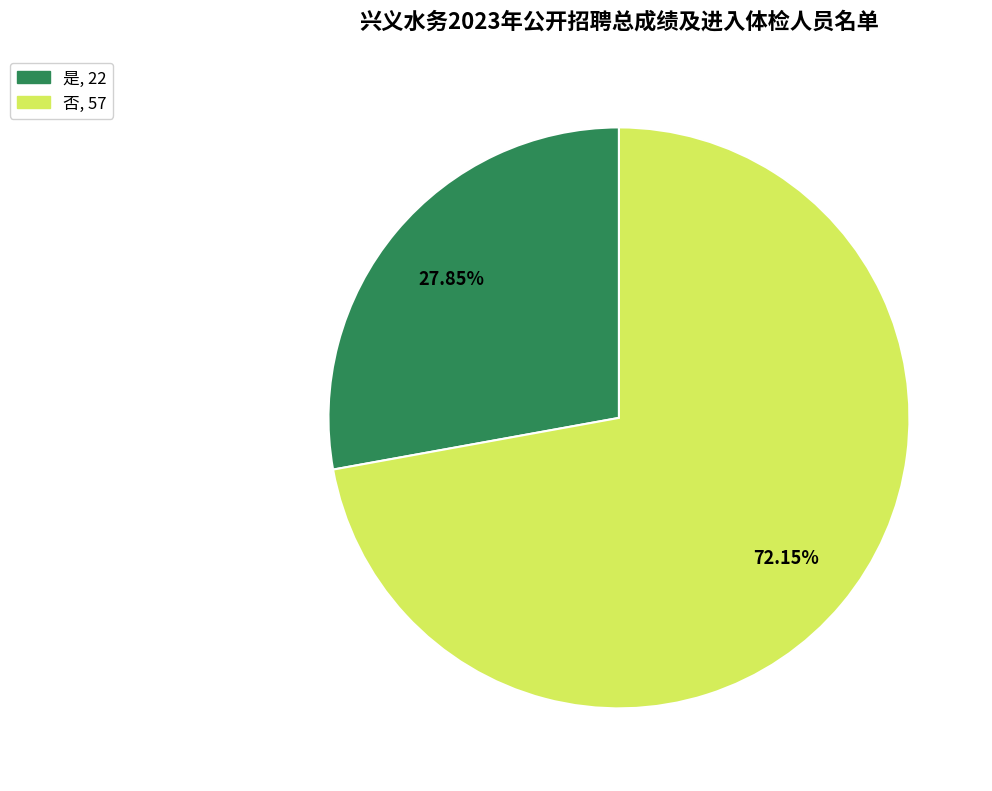

How many slices are in this pie chart?

2